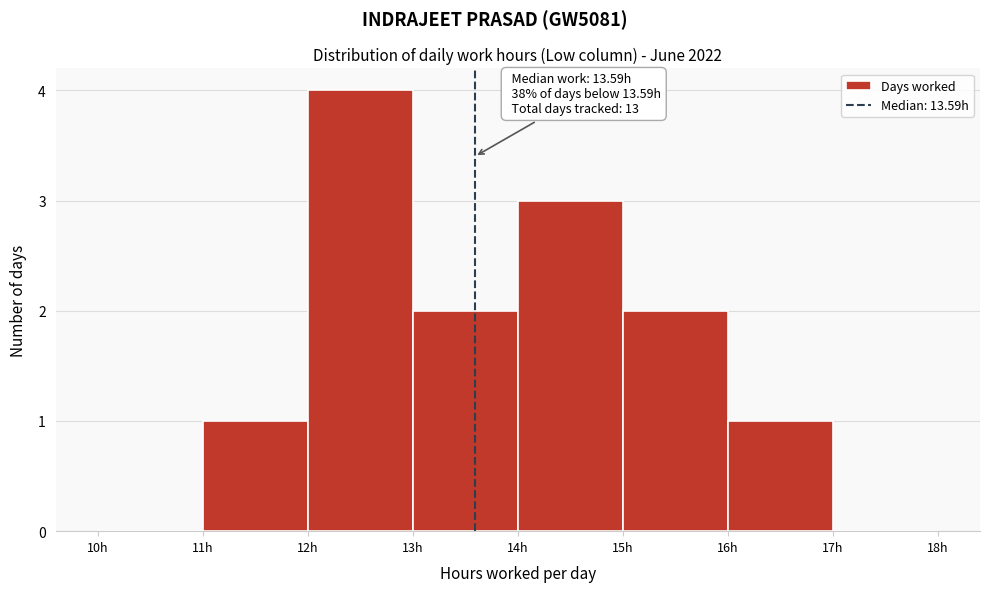

Over which range of the x-axis is the bar tallest?

12 to 13